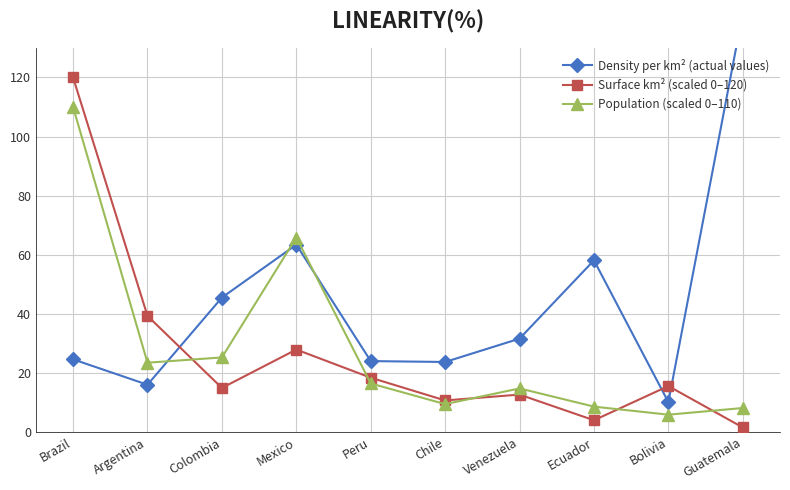

At Guatemala, list the series in order from smallest to largest.

Surface km² (scaled 0–120), Population (scaled 0–110), Density per km² (actual values)